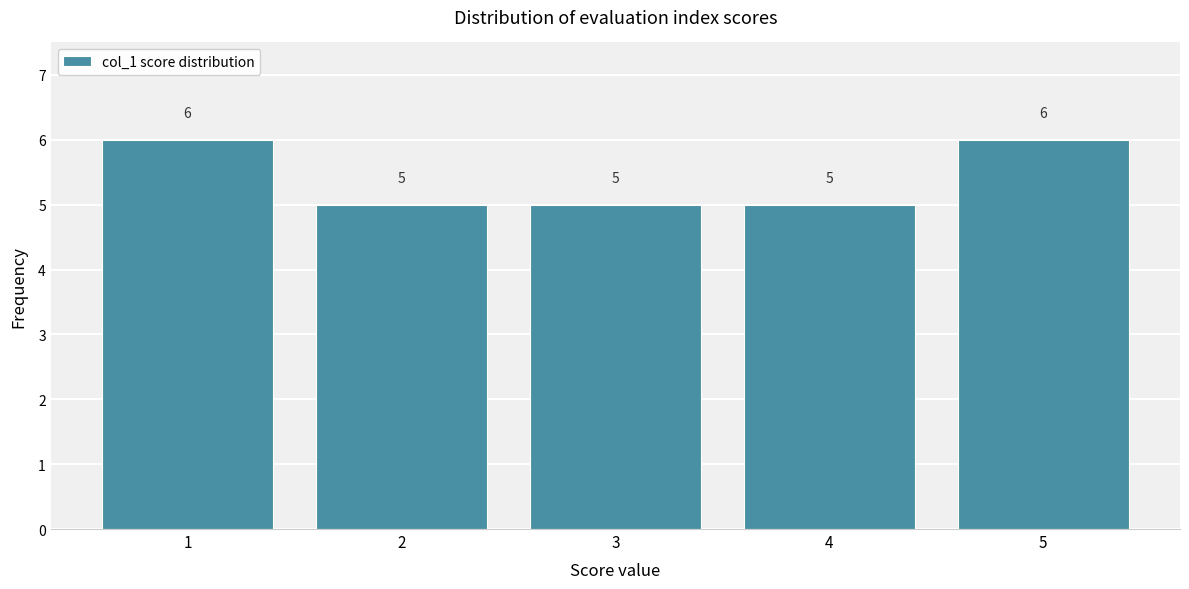

Reading left to right, transcribe all the data shown in this chart.

6	5	5	5	6